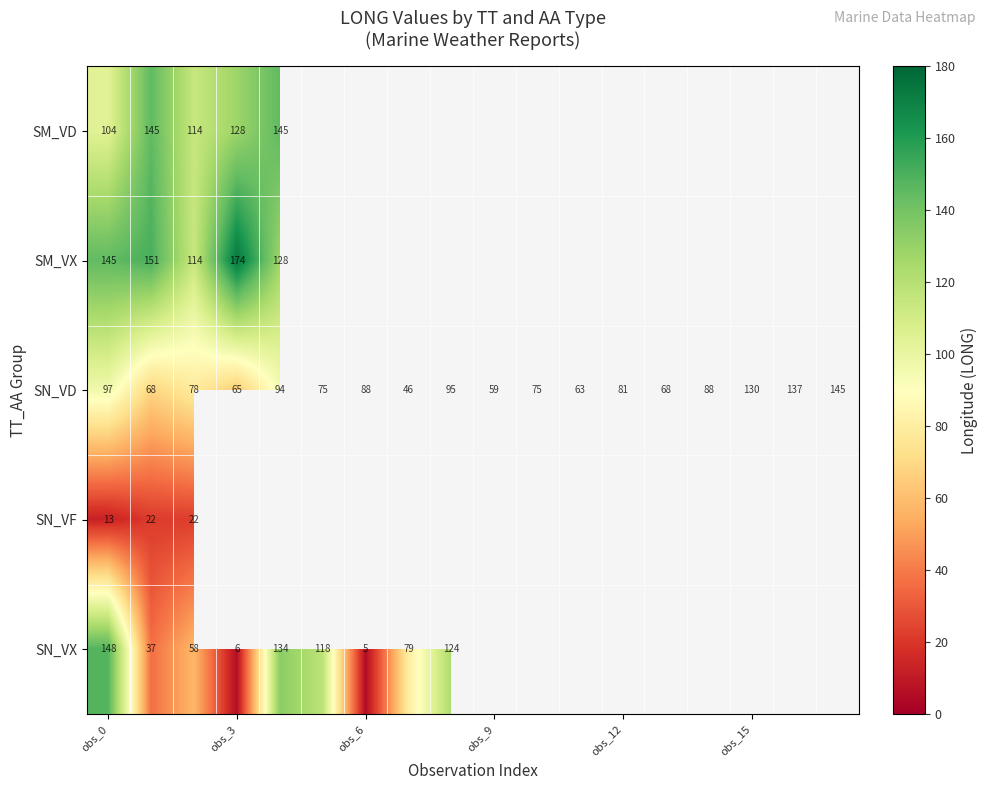

The SN_VX series shows 10.4 at obs_3. True or false?

False